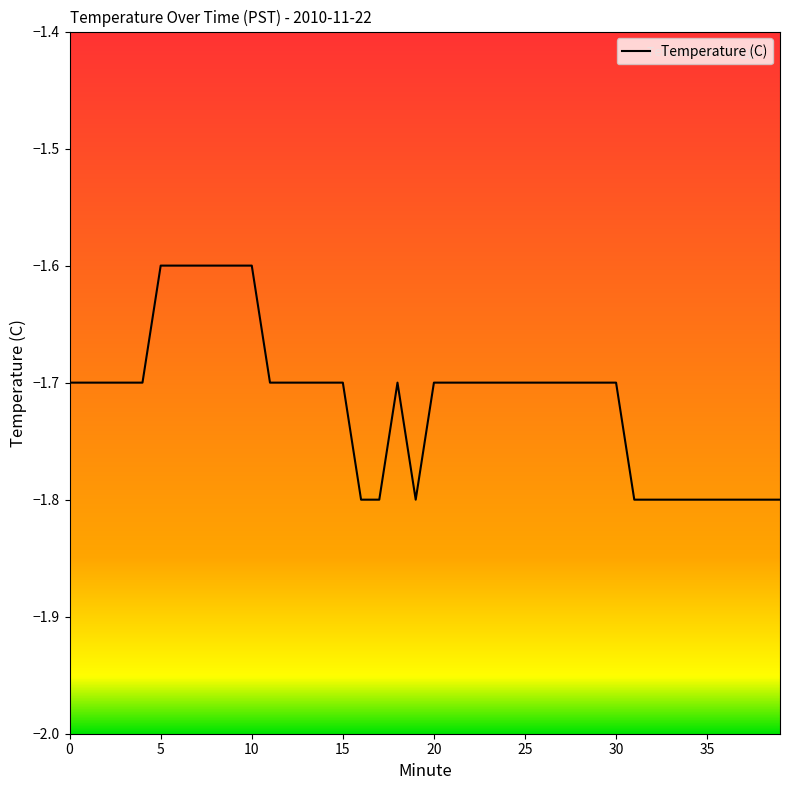

What is the smallest value displayed?

-1.8